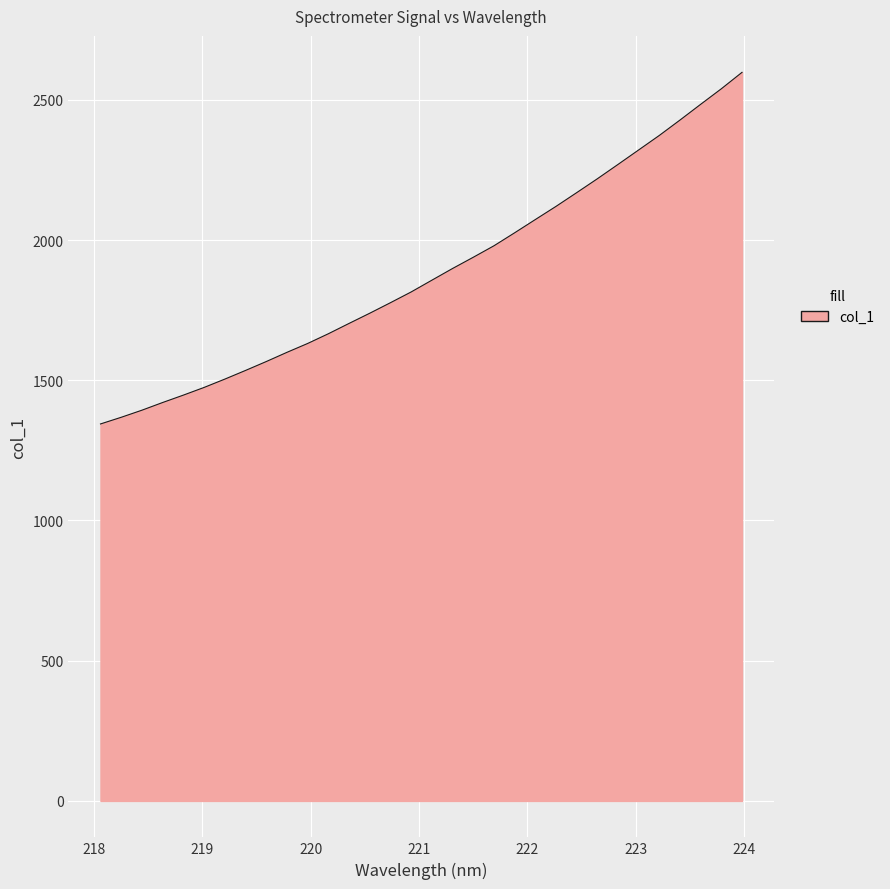

What is the greatest value displayed?

2598.2